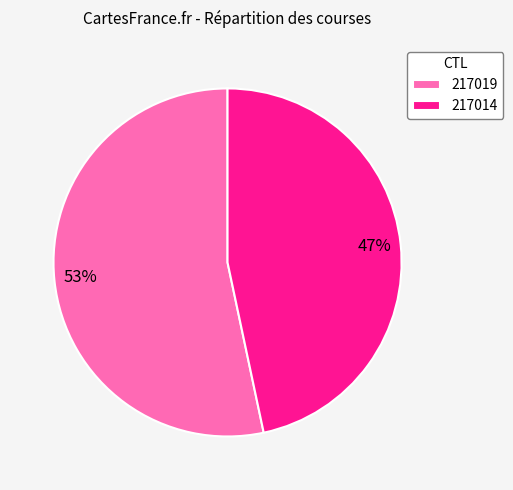

Rank the categories by value from lowest to highest.

217014, 217019